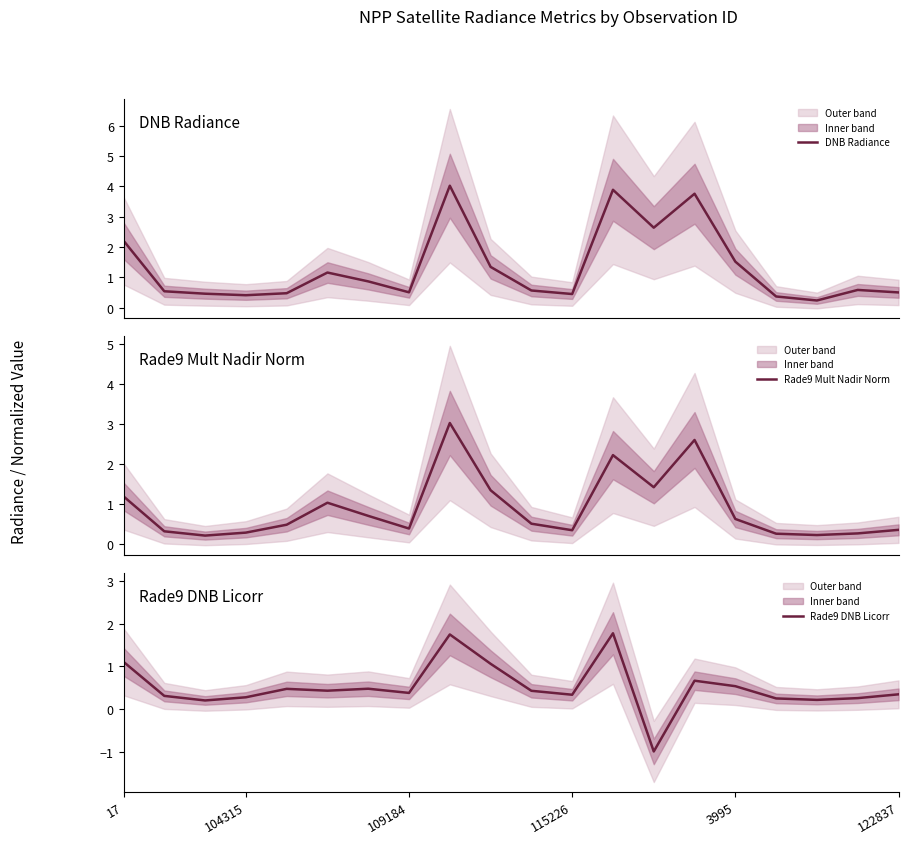

In Rade9 Mult Nadir Norm, how many points are lower than both neighbors (excluding endpoints)?

5